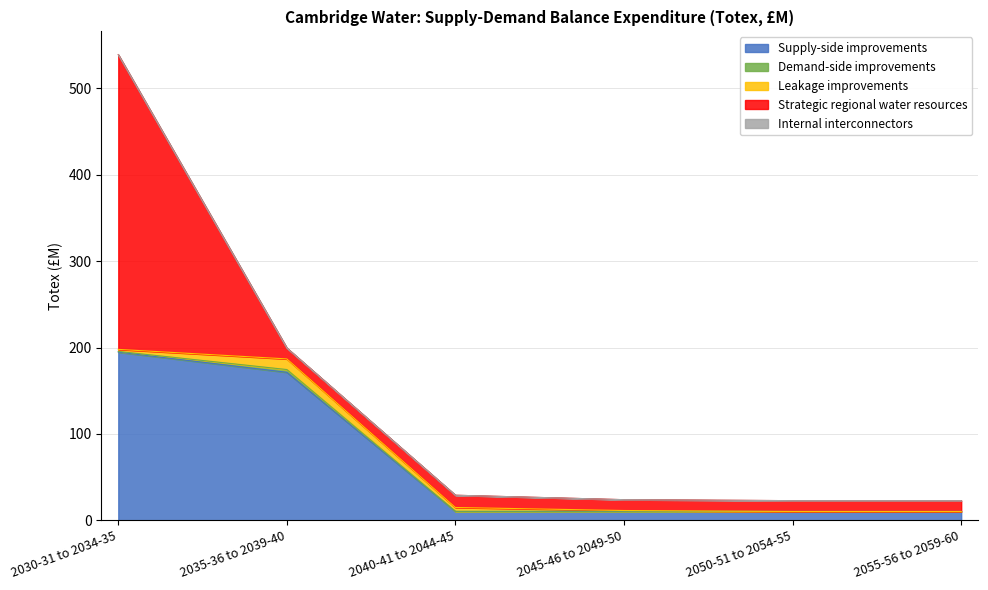

How many lines are shown in the chart?

5